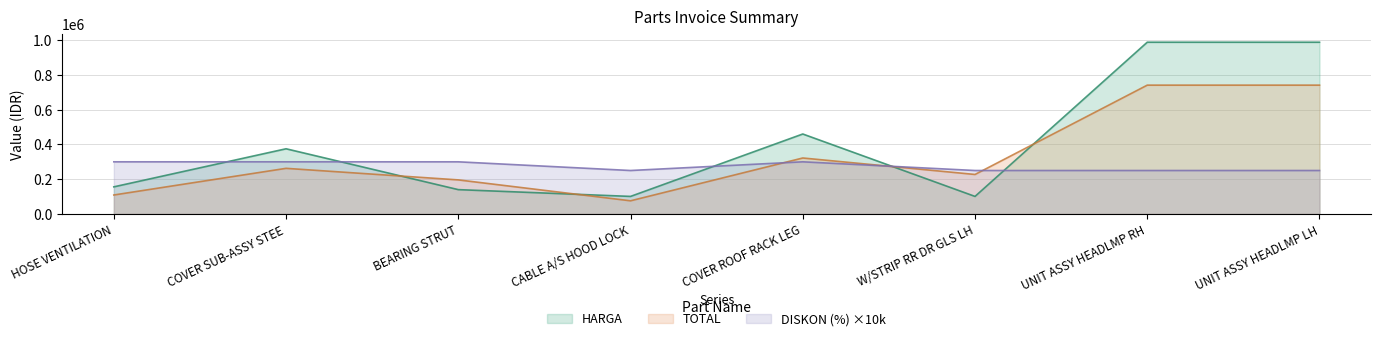

Reading left to right, what are all the values shown in this chart?

TOTAL: HOSE VENTILATION=109200	COVER SUB-ASSY STEE=262500	BEARING STRUT=196000	CABLE A/S HOOD LOCK=75750	COVER ROOF RACK LEG=322000	W/STRIP RR DR GLS LH=227250	UNIT ASSY HEADLMP RH=741000	UNIT ASSY HEADLMP LH=741000
HARGA: HOSE VENTILATION=156000	COVER SUB-ASSY STEE=375000	BEARING STRUT=140000	CABLE A/S HOOD LOCK=101000	COVER ROOF RACK LEG=460000	W/STRIP RR DR GLS LH=101000	UNIT ASSY HEADLMP RH=988000	UNIT ASSY HEADLMP LH=988000
DISKON (%): HOSE VENTILATION=300000	COVER SUB-ASSY STEE=300000	BEARING STRUT=300000	CABLE A/S HOOD LOCK=250000	COVER ROOF RACK LEG=300000	W/STRIP RR DR GLS LH=250000	UNIT ASSY HEADLMP RH=250000	UNIT ASSY HEADLMP LH=250000